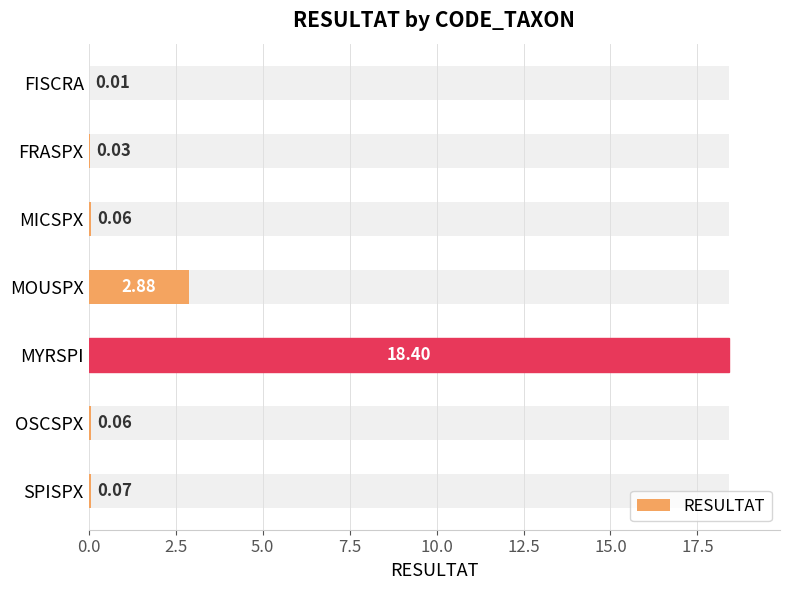

Reading left to right, extract all data points from this chart.

0.0	0.0	0.1	2.9	18.4	0.1	0.1